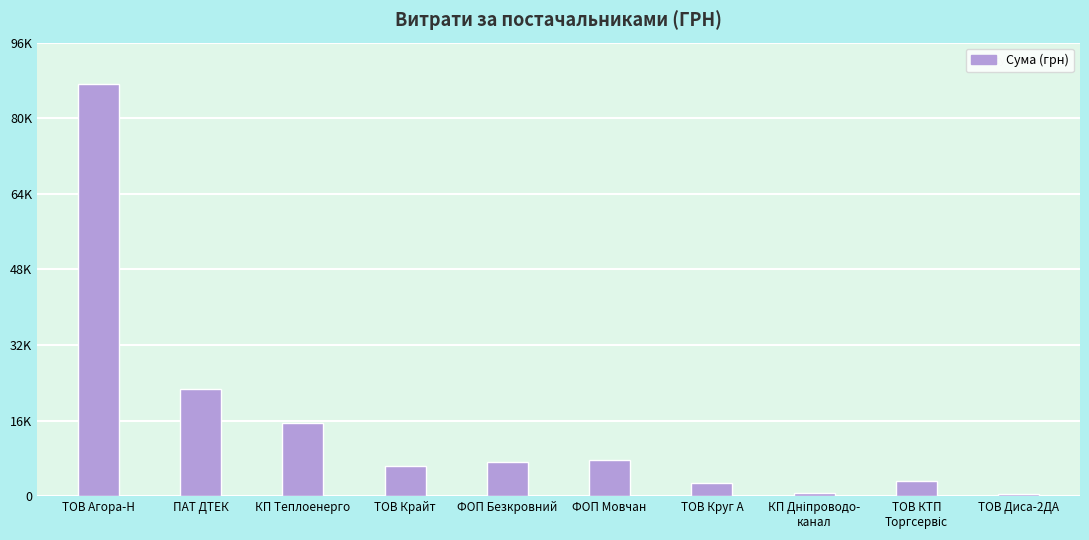

Does the chart contain any negative values?

No